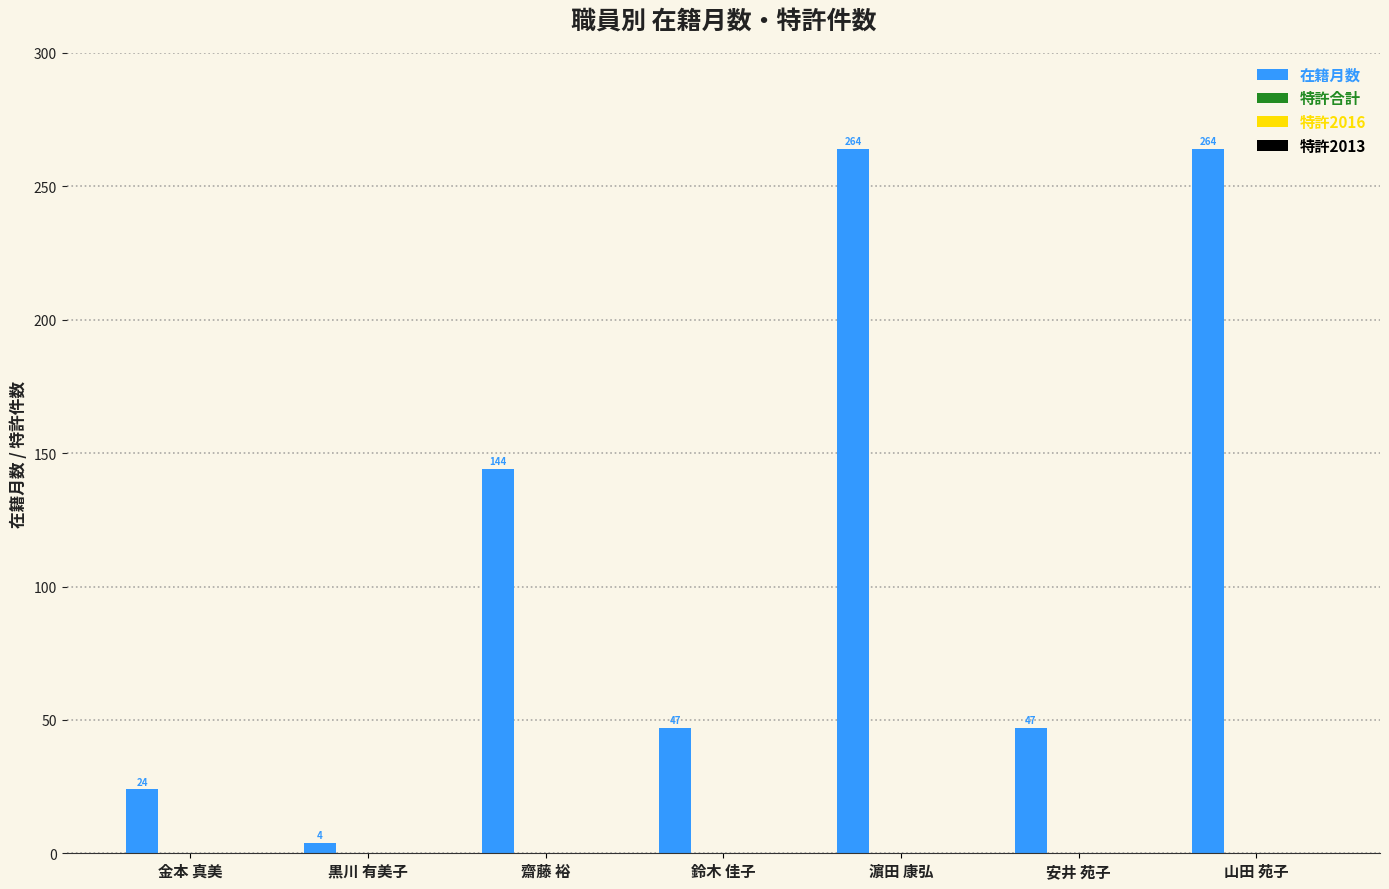

What is the value of the 6th bar from the left?

47